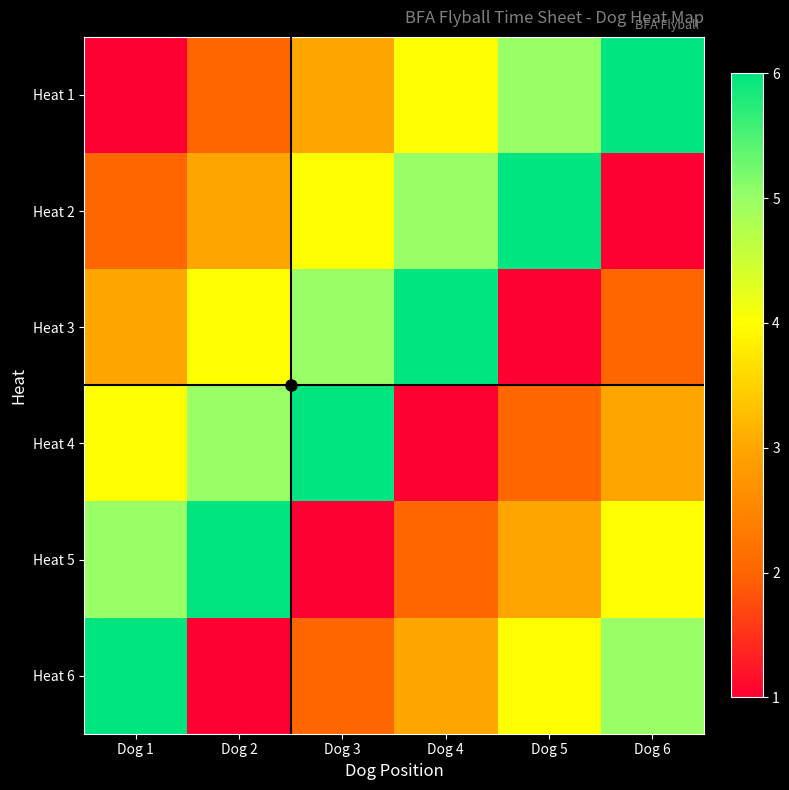

How many distinct data groups are displayed?

6